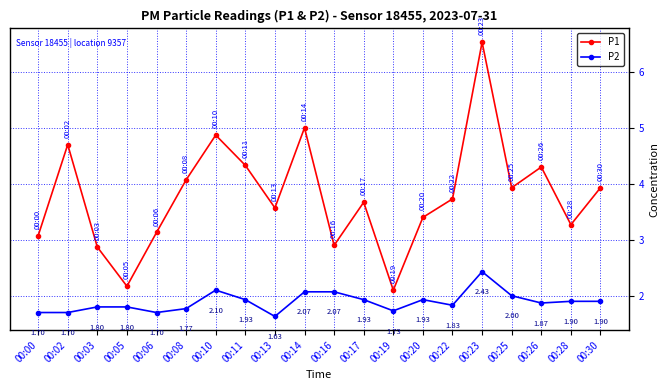

At which category is the sum across all series the highest?

00:23